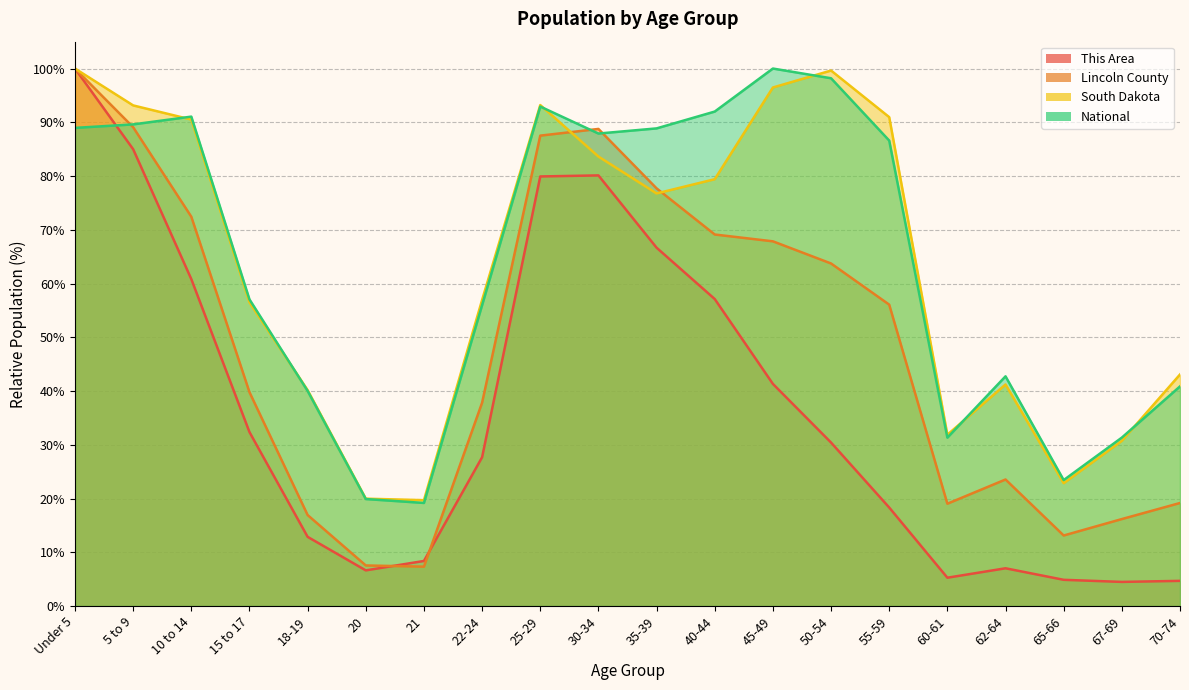

Is the value of National at 40-44 greater than the value of This Area at 62-64?

Yes